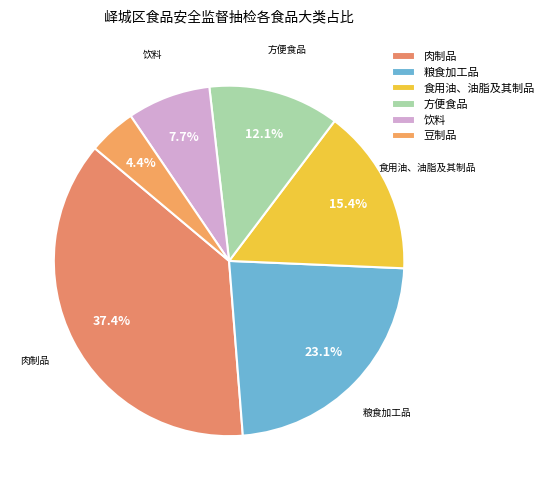

Which slice is the largest?

肉制品